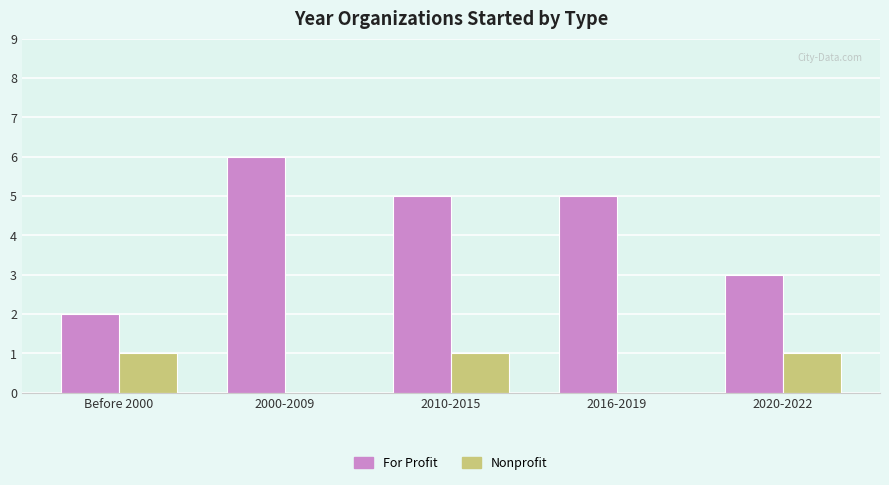

What is the sum of the For Profit values at 2016-2019 and 2020-2022?

8